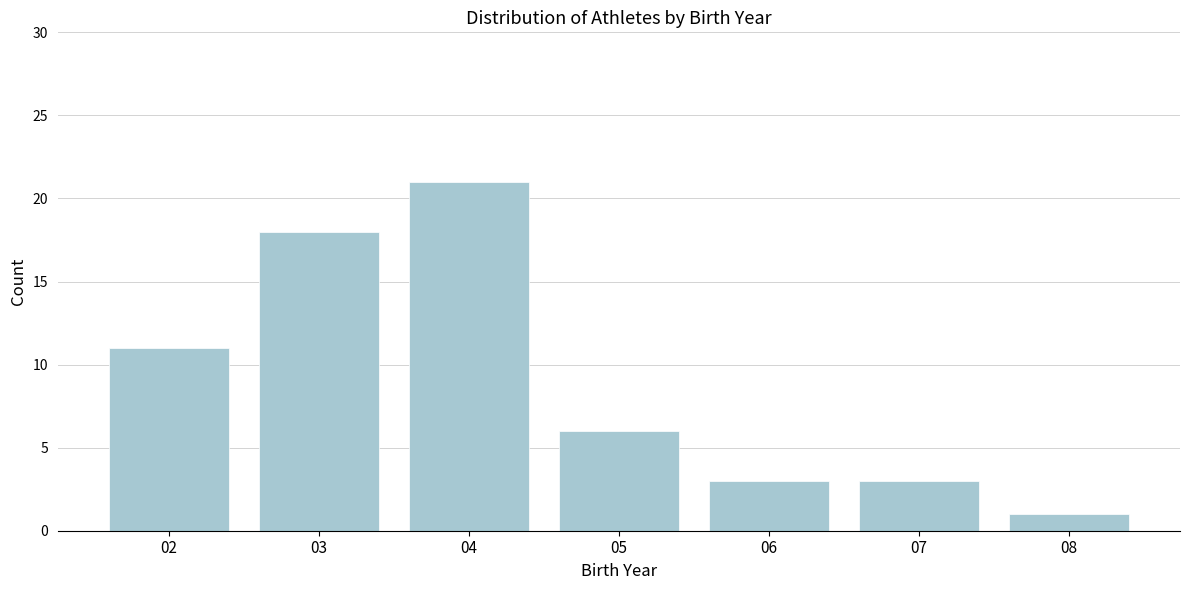

Reading right to left, list all the values displayed in this chart.

1	3	3	6	21	18	11